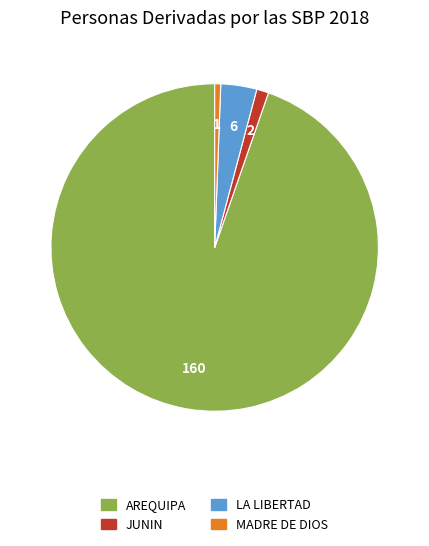

Is the sum of LA LIBERTAD and JUNIN greater than half?

No